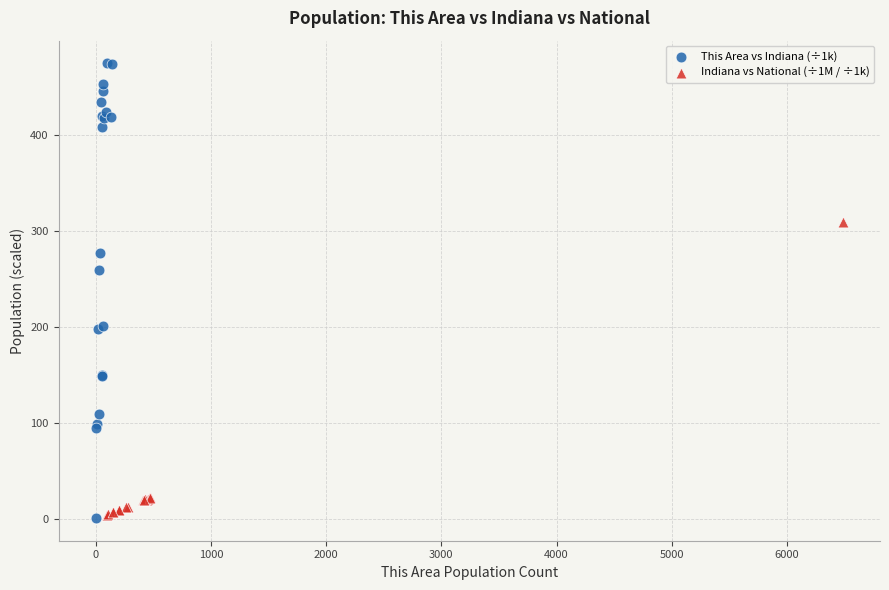

Which series contains the highest Y value?

This Area vs Indiana (÷1k)